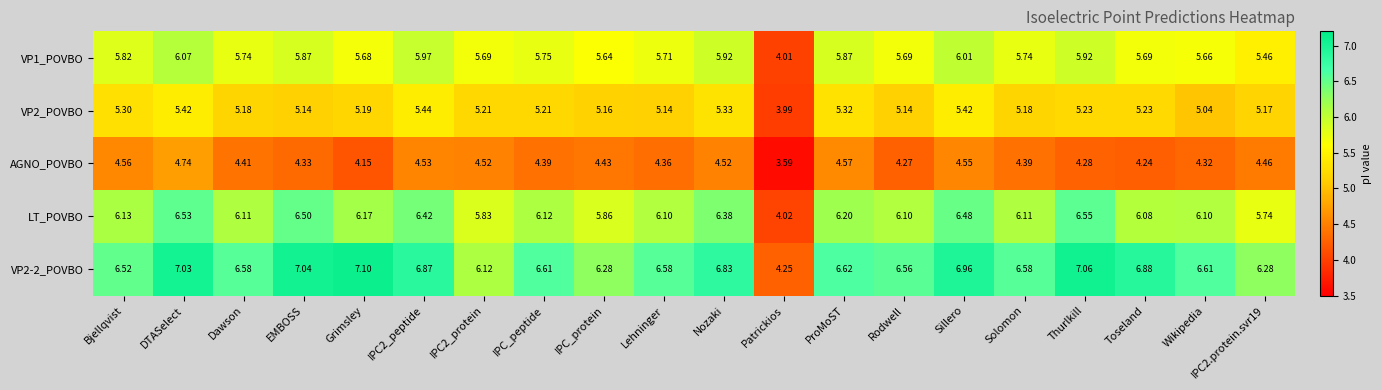

Between IPC2_peptide and IPC_peptide, which series saw the biggest shift?

LT_POVBO